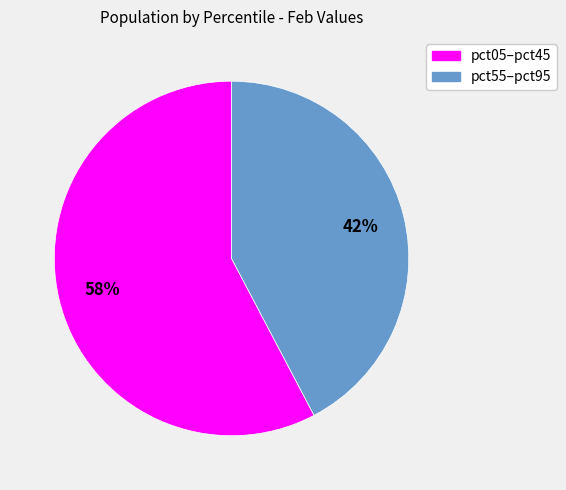

Does any single category account for the majority?

Yes